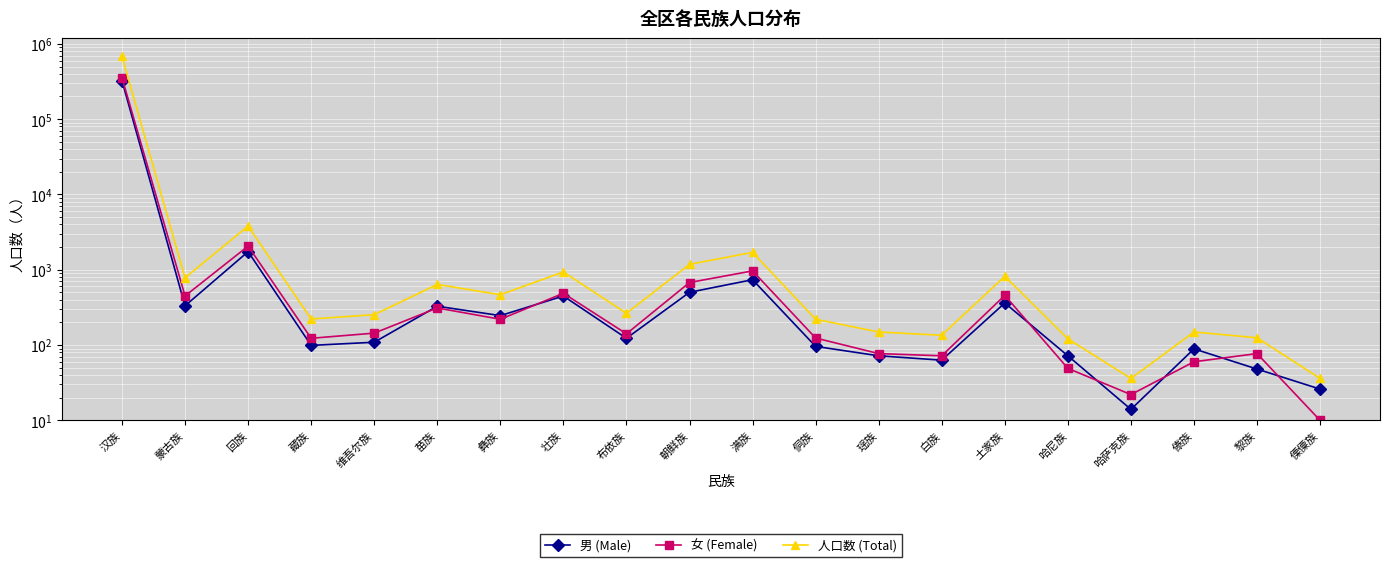

What is the label of the 11th point from the left?

满族